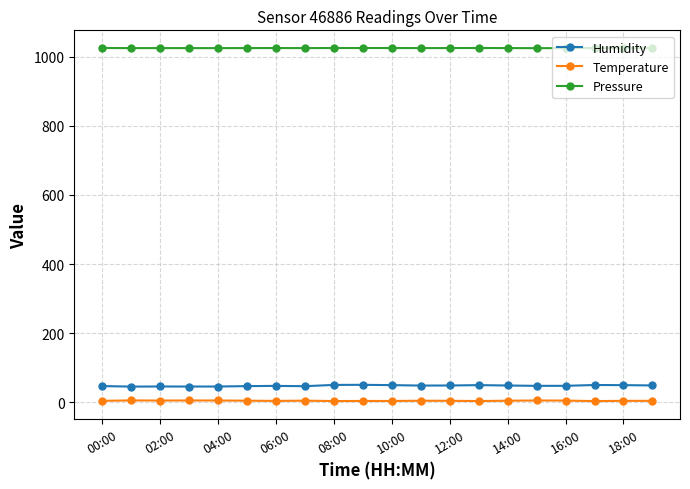

True or false: Temperature and Pressure intersect in this chart.

False